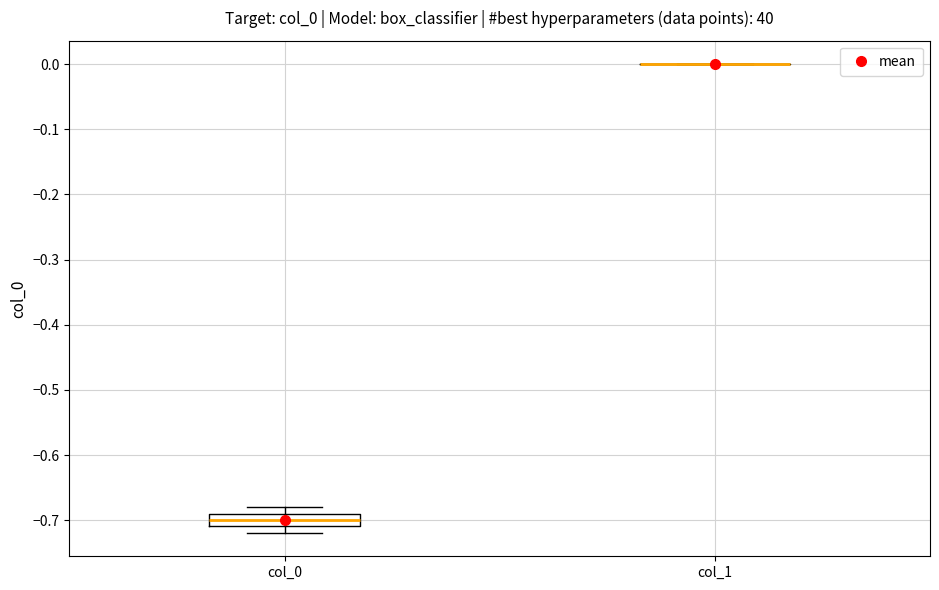

Comparing the boxes themselves (not the whiskers), which one is the tallest?

col_0